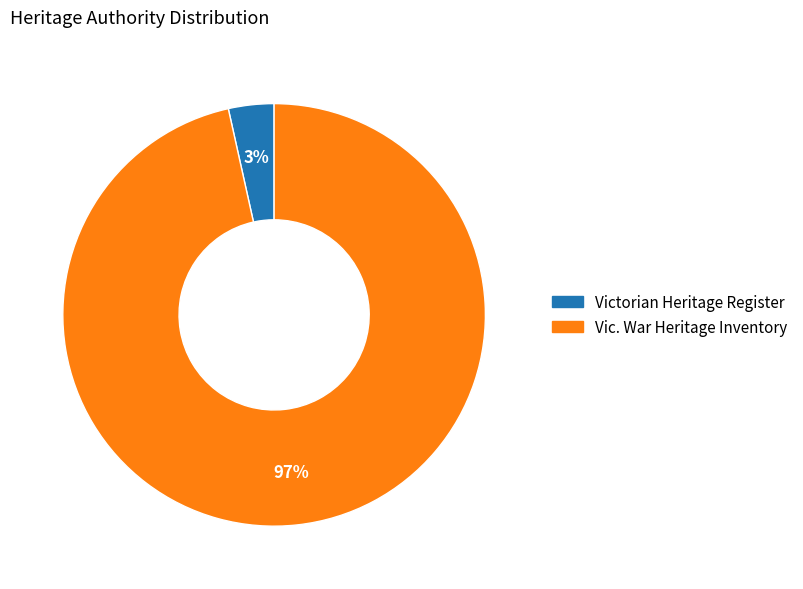

To the nearest percent, what is the average slice percentage?

50%